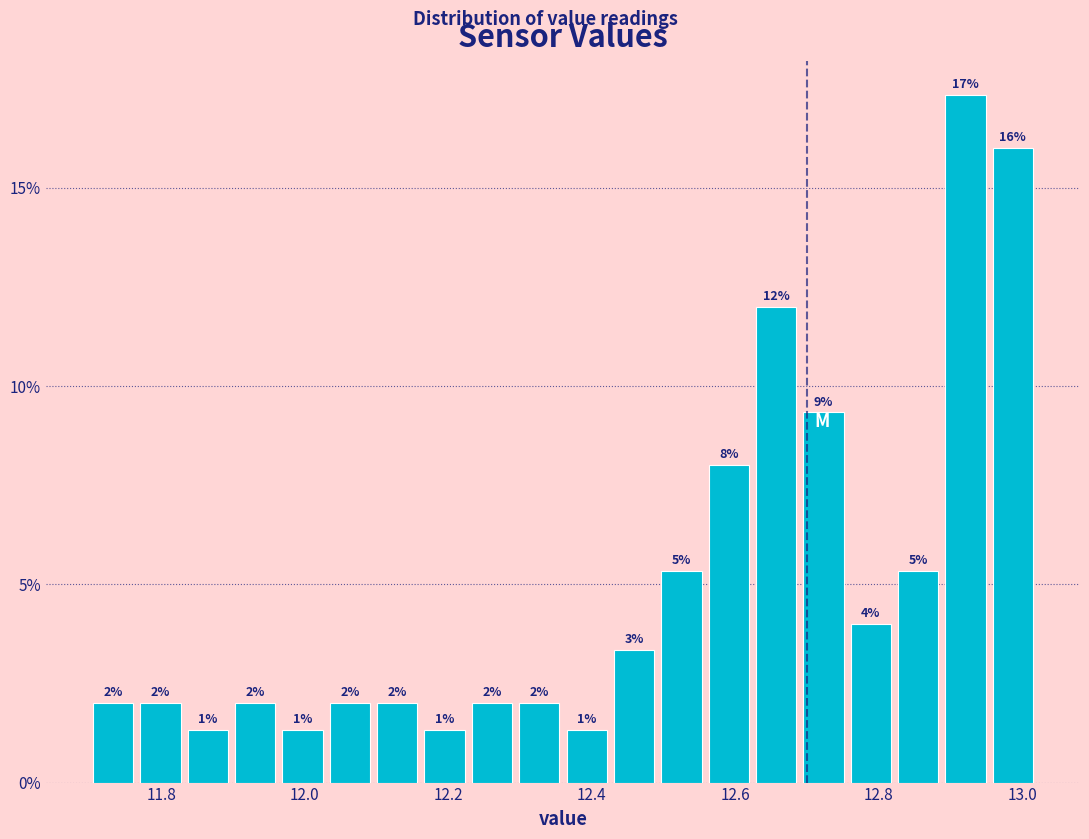

Around what value on the x-axis is the tallest bar? Give the approximate position of its centre, as read against the axis.

12.92